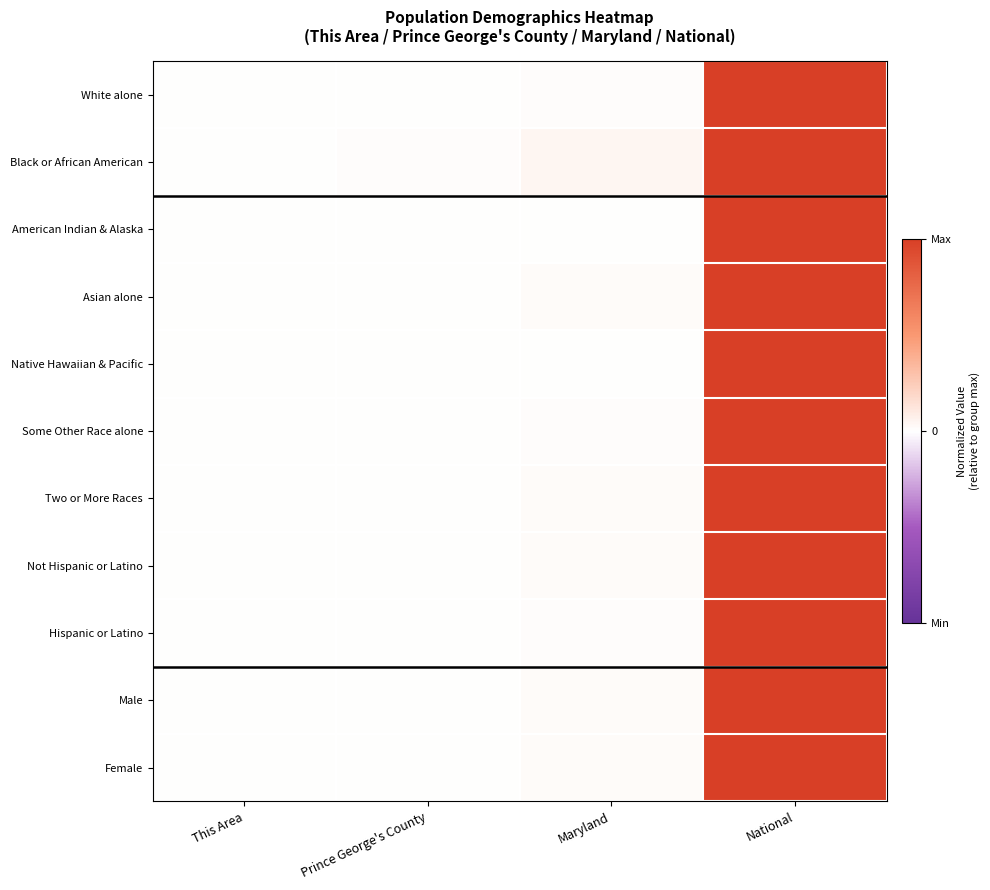

Rank the series at Maryland from highest to lowest value.

Black or African American, Asian alone, Not Hispanic or Latino, Female, Male, Two or More Races, White alone, Some Other Race alone, Hispanic or Latino, American Indian & Alaska, Native Hawaiian & Pacific